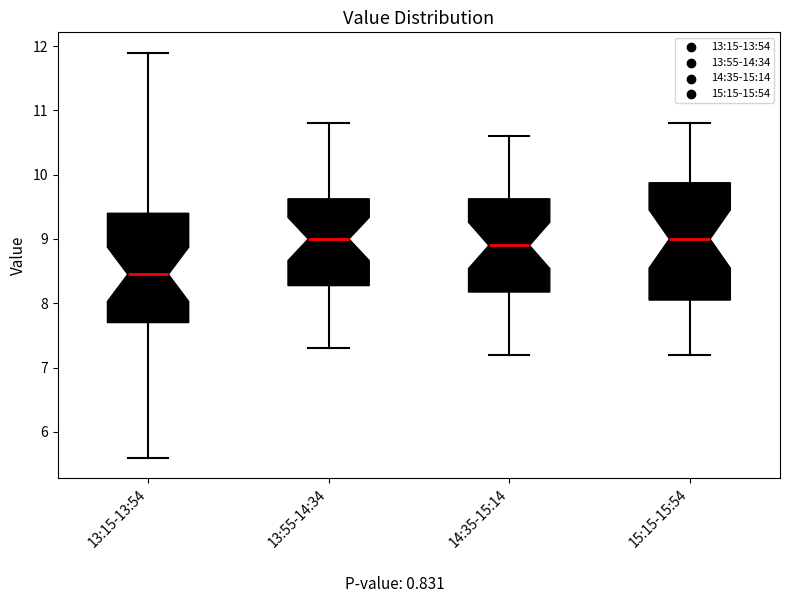

Which box is the tallest, from its lower edge to its upper edge?

15:15-15:54